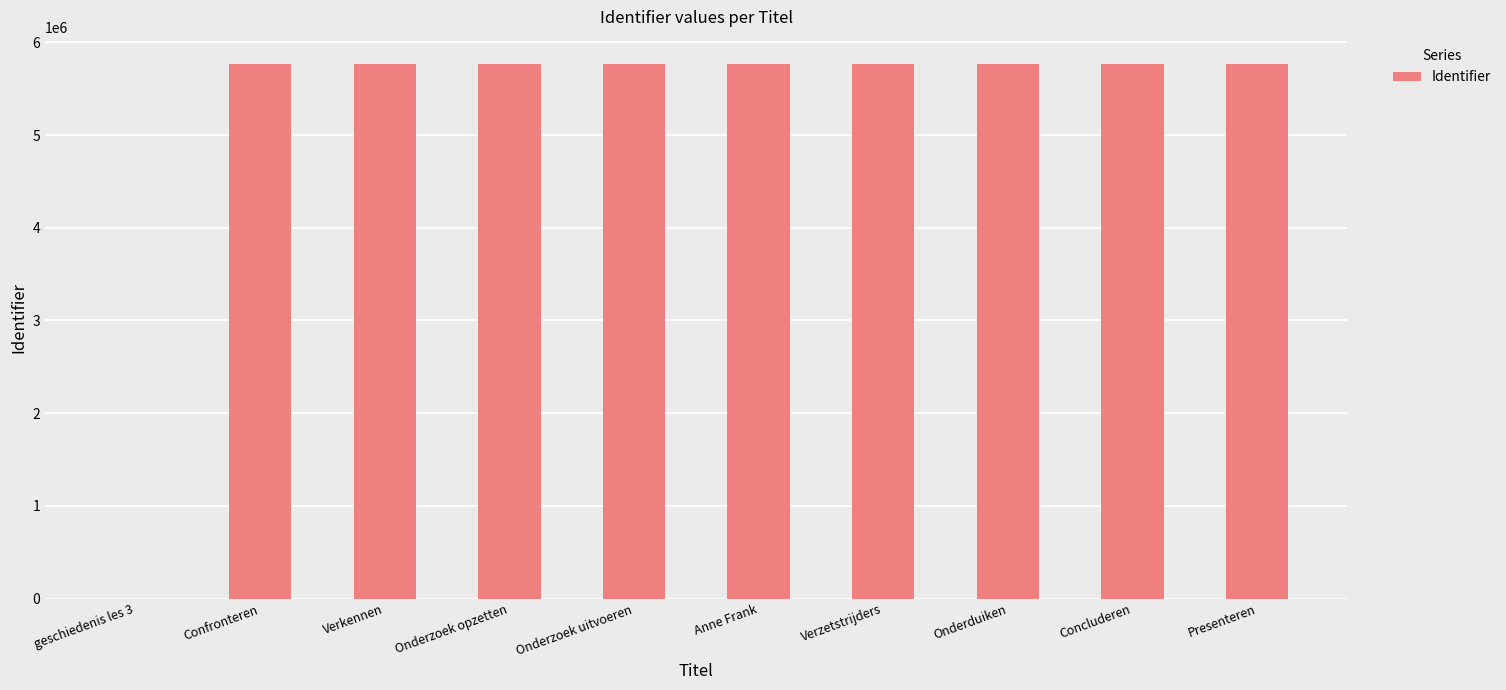

What is the ratio of the value at Onderzoek uitvoeren to the value at Onderduiken?

1.0